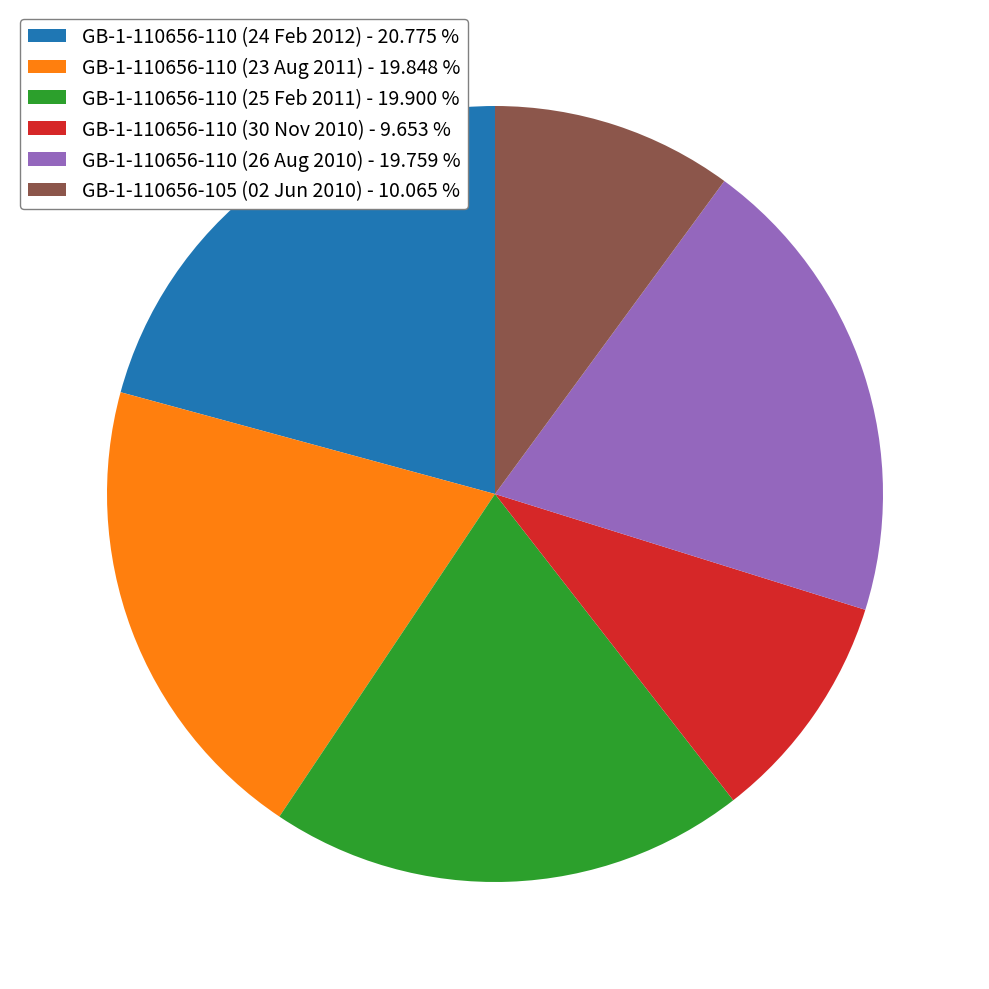

Does GB-1-110656-110 (30 Nov 2010) - 9.653 % account for over 50% of the chart?

No